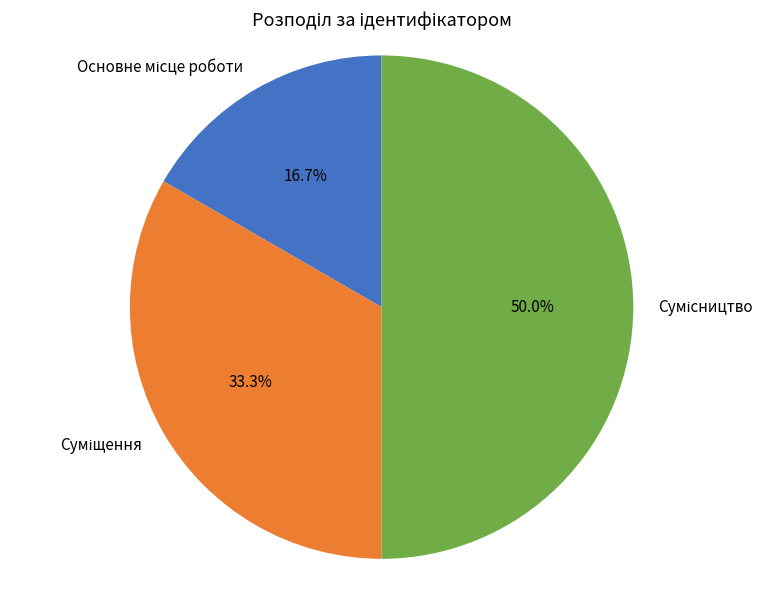

How many segments does this pie chart have?

3